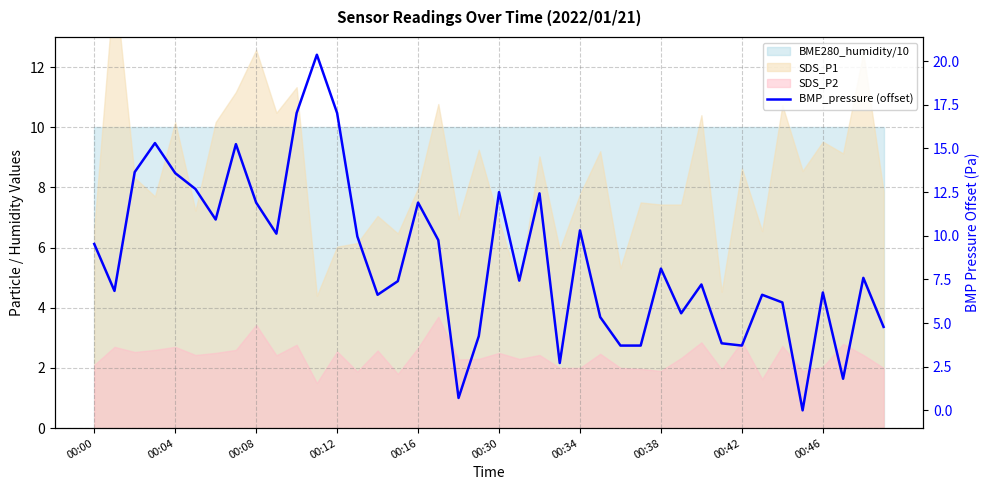

At which label is the value closest to 10?

13